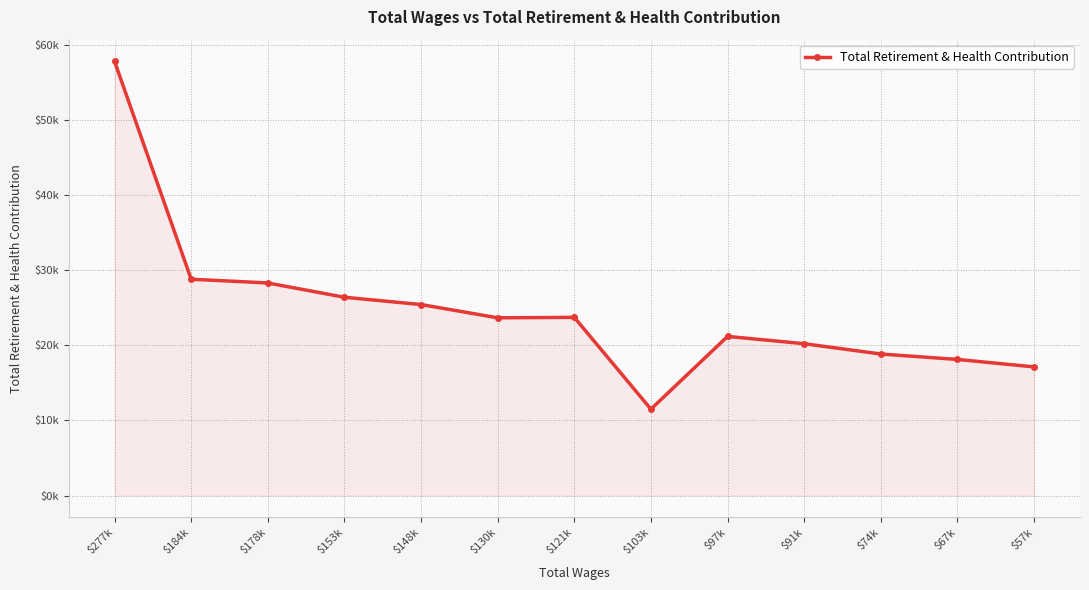

Is this an area chart (filled region under the line)?

Yes